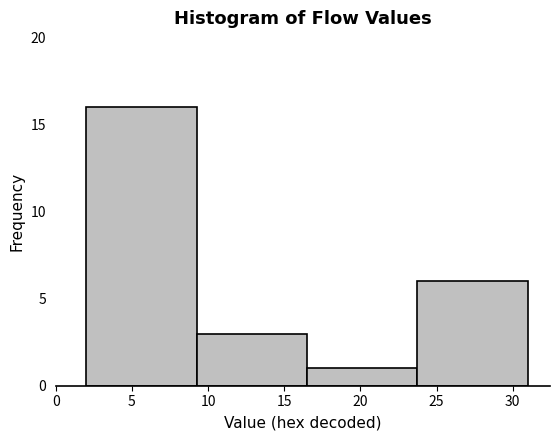

How tall is the bar that spans 16.50 to 23.75 on the x-axis? Neither the bar edges nor the heights are printed on the chart, so give them approximately, as read against the axes.

1